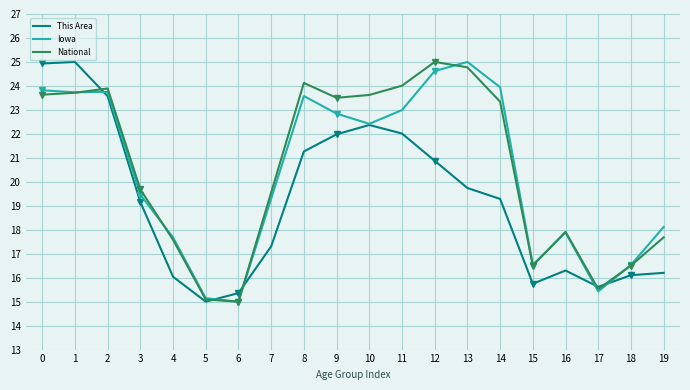

What is the highest value of the Iowa series?

25.0